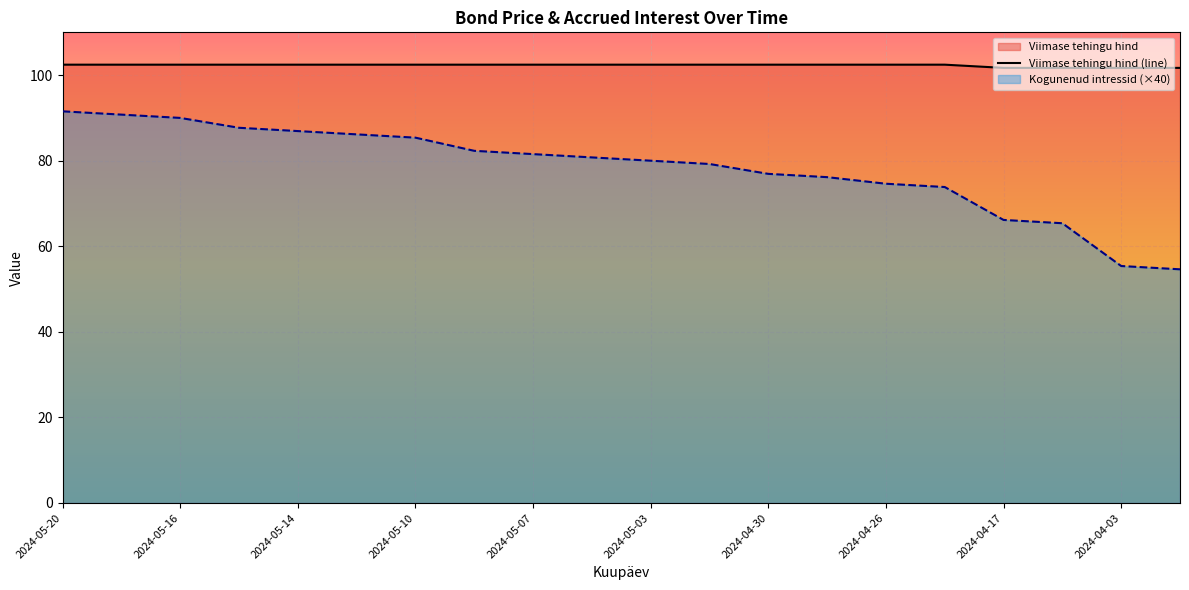

What are all the series names shown in the legend?

Viimase tehingu hind, Kogunenud intressid